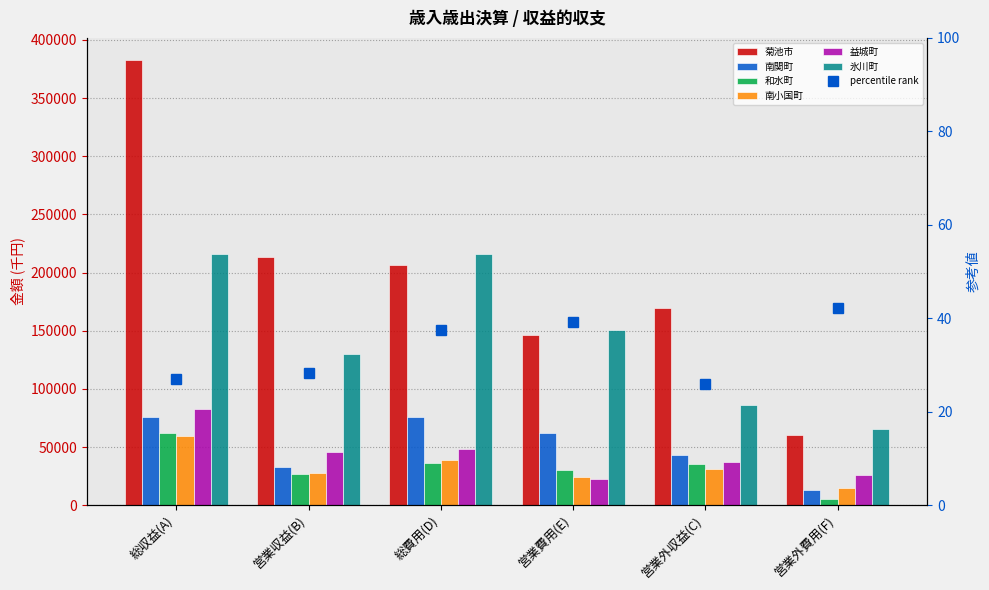

What is the spread (max minus min) of values at 総収益(A)?

323425